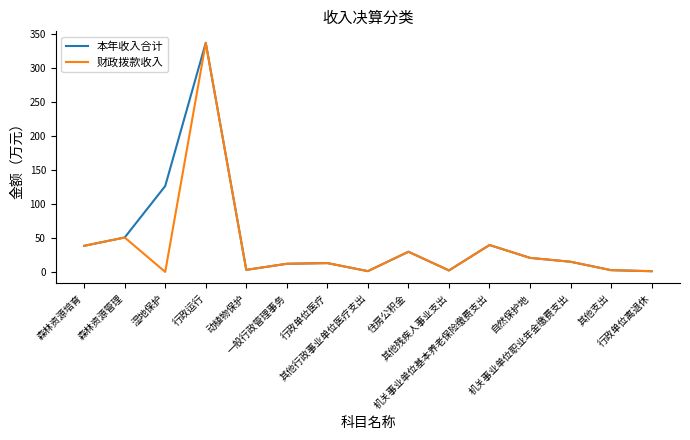

What is the sum of the 本年收入合计 values at 湿地保护 and 其他行政事业单位医疗支出?

127.7